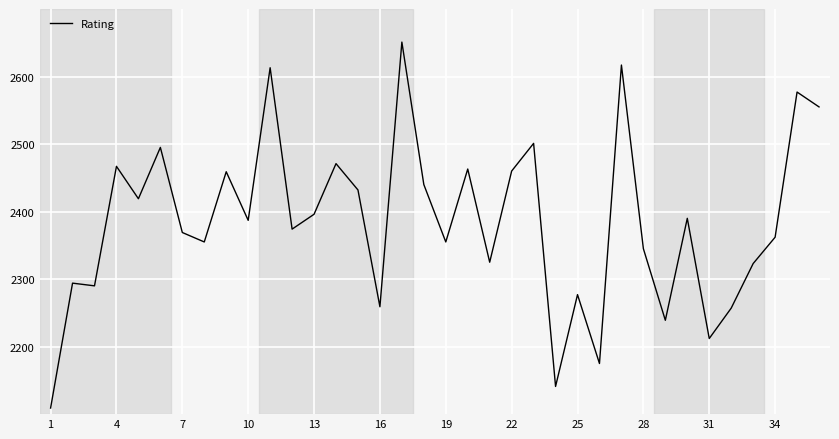

What is the difference between the maximum and minimum values?

542